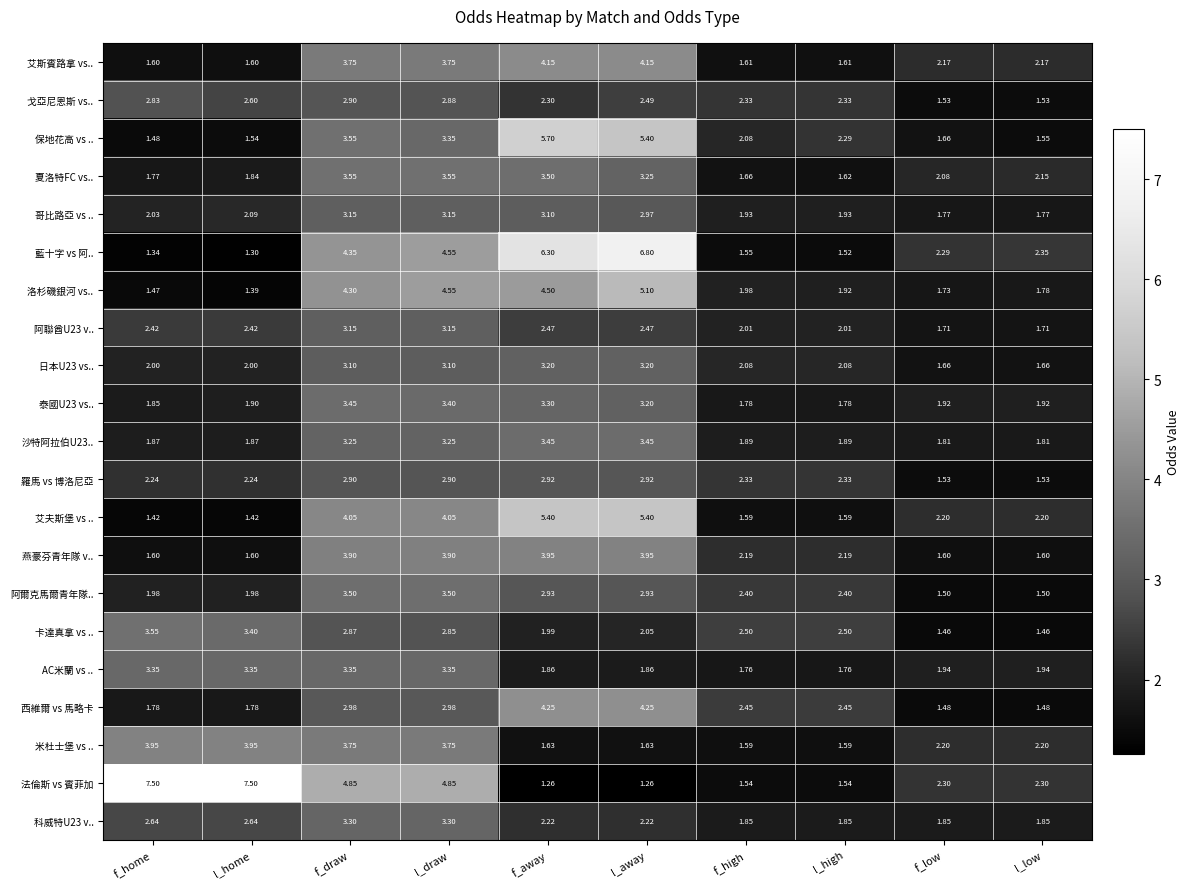

At which label does 卡達真拿 vs .. first exceed 2?

f_home